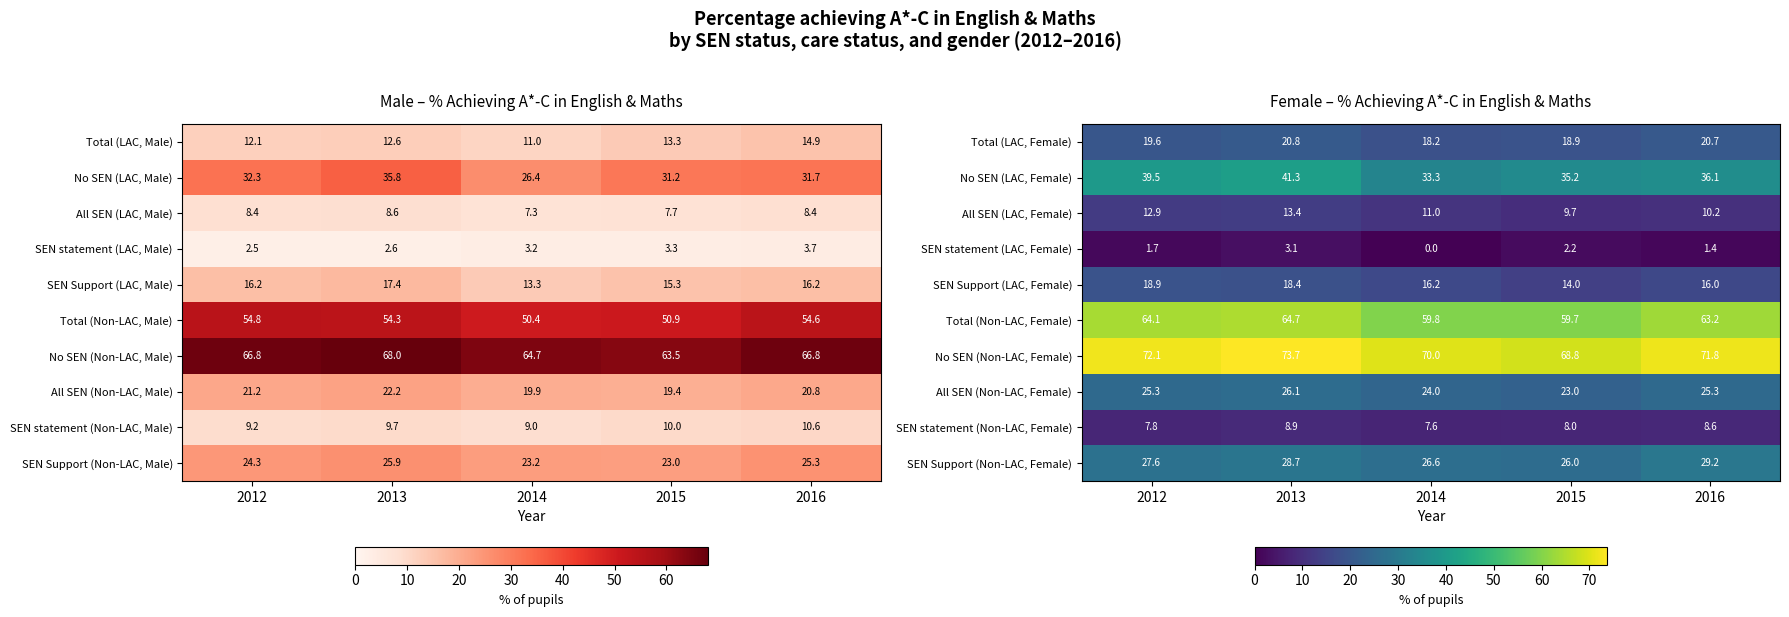

What is the difference between the highest and lowest values at 2013?

70.6